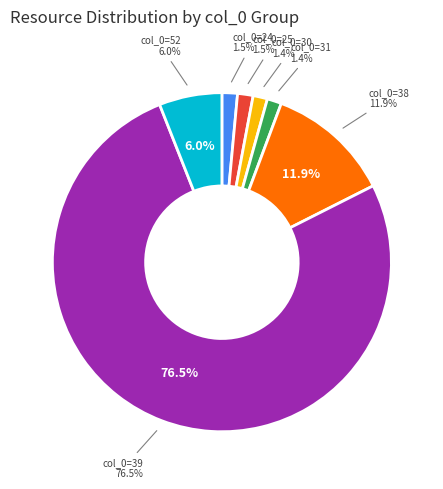

The 01.3.05.11-0001 slice represents 14% of the pie. True or false?

False